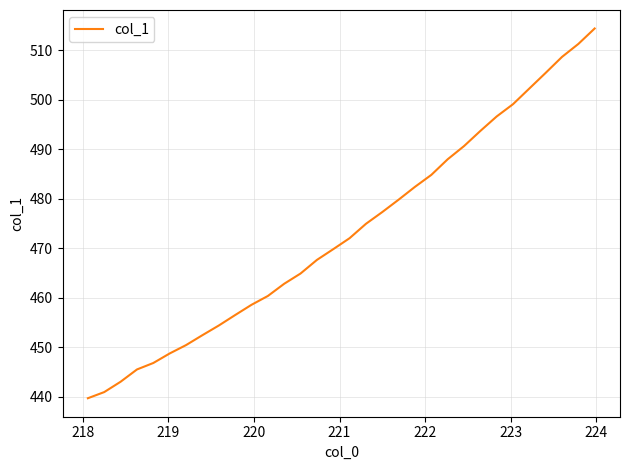

What is the greatest value displayed?

514.3